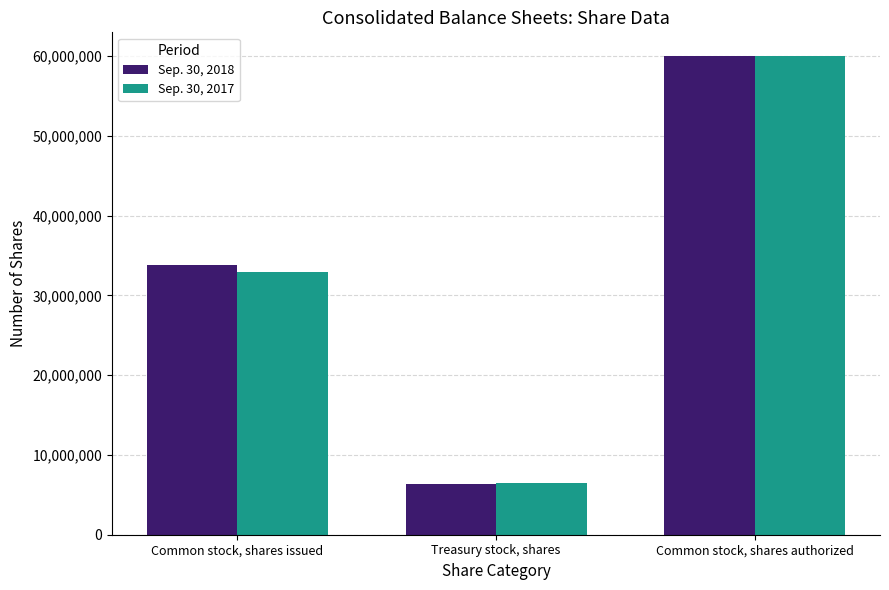

At which label is Sep. 30, 2018 closest to 33192668?

Common stock, shares issued